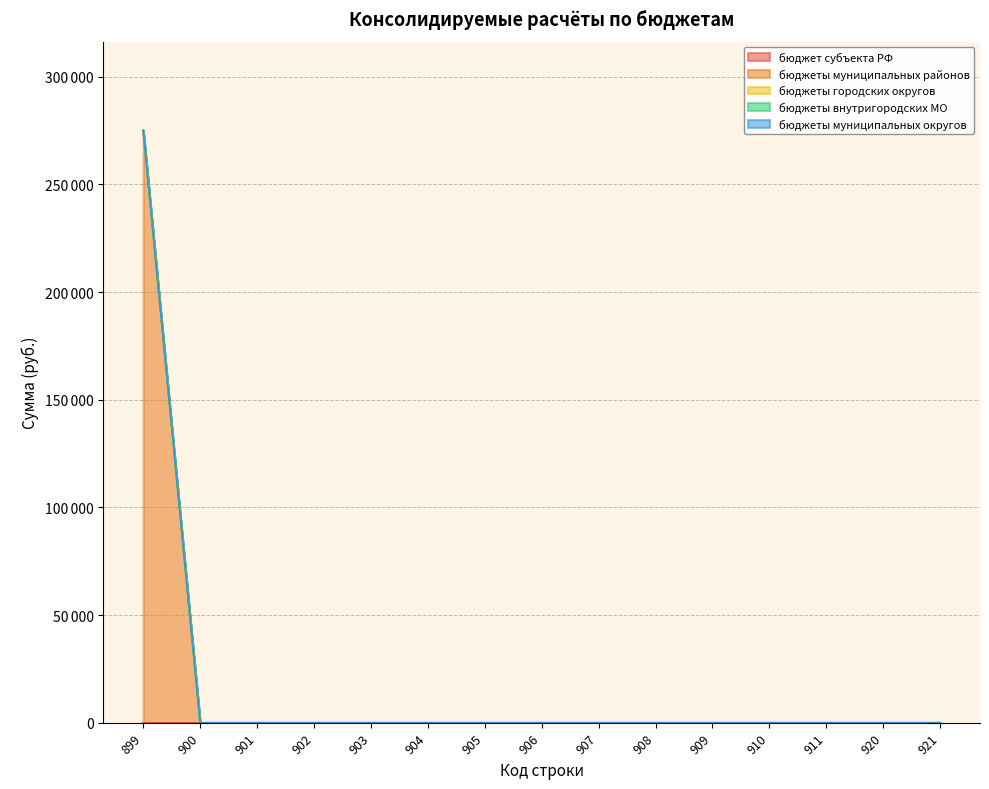

Does the chart have visible grid lines?

Yes